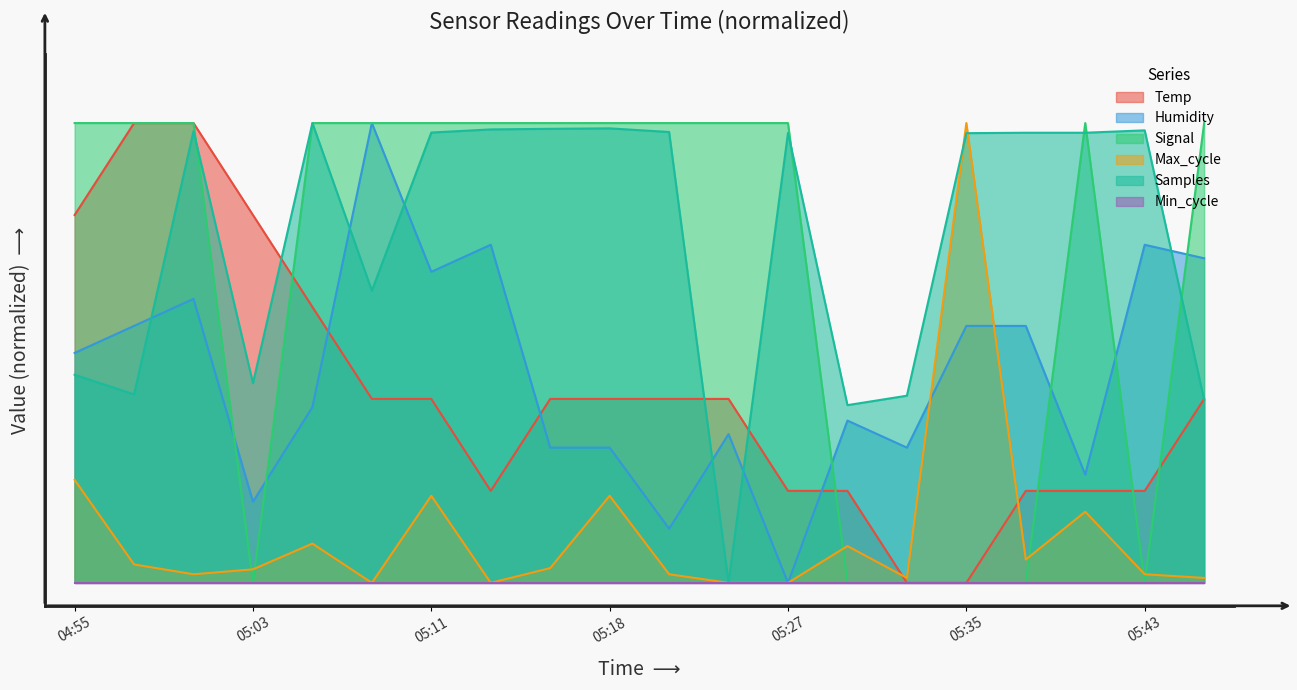

What is the value of the Temp point at the 17th from the left?

0.2